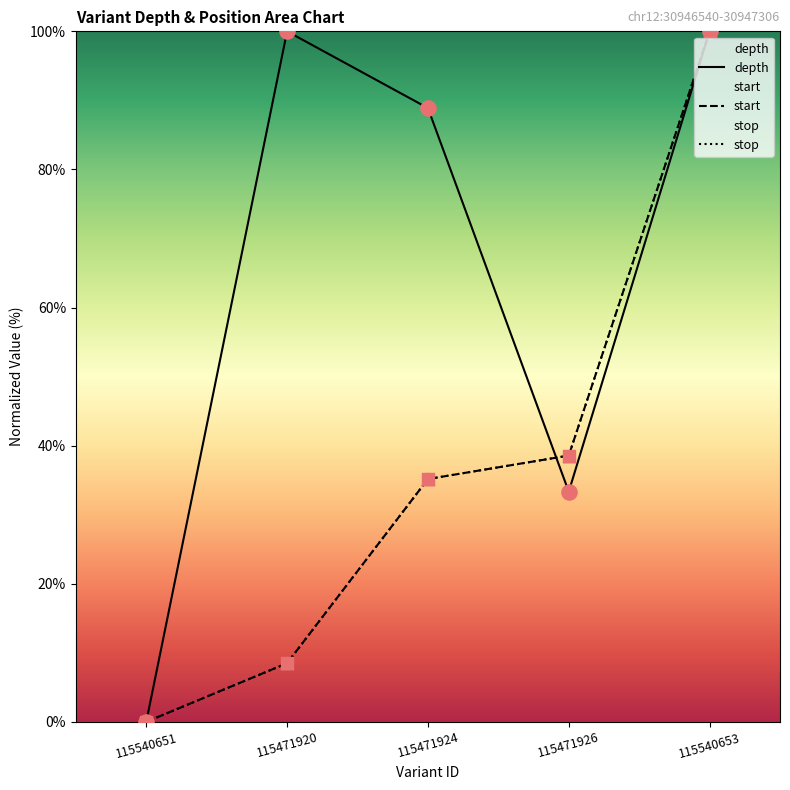

What are all the series names shown in the legend?

depth, start, stop